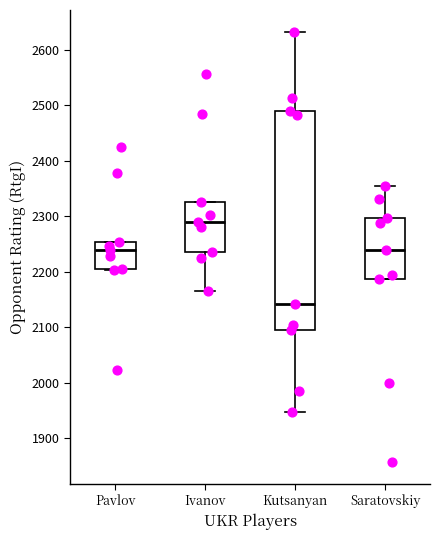

Comparing the boxes themselves (not the whiskers), which one is the tallest?

Kutsanyan